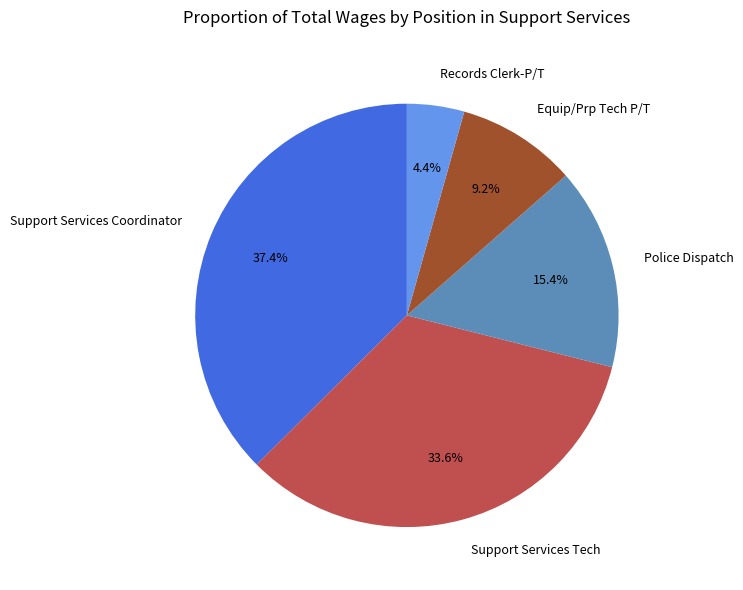

How many slices are in this pie chart?

5